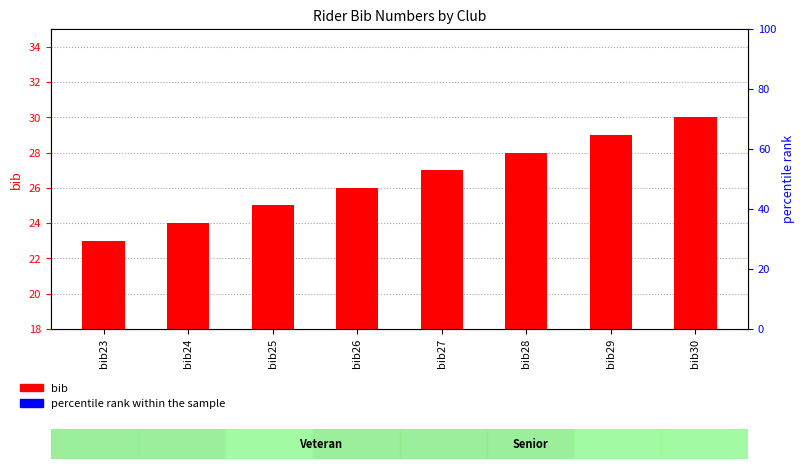

Which series has the largest total across all categories?

percentile rank within the sample